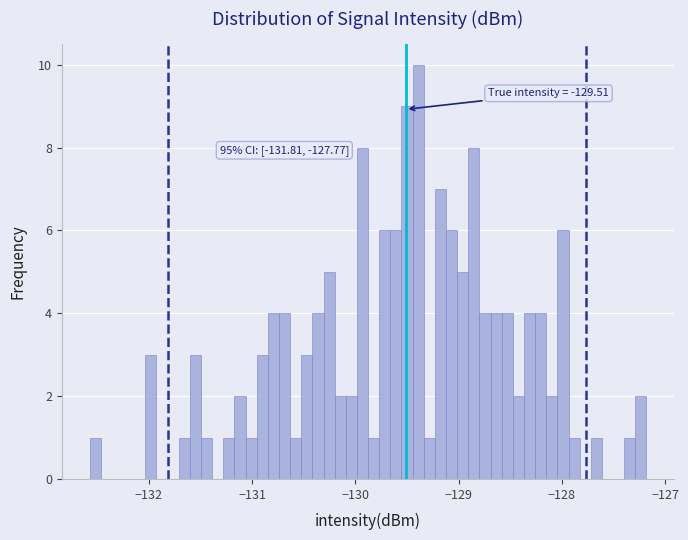

Read against the x-axis, roughly where is the centre of the tallest bar?

-129.4